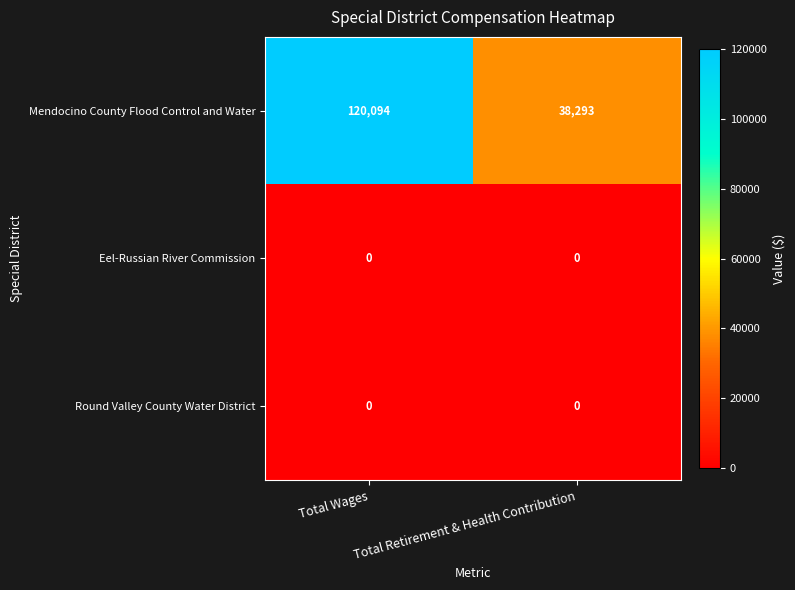

What is the minimum value for Mendocino County Flood Control and Water?

38293